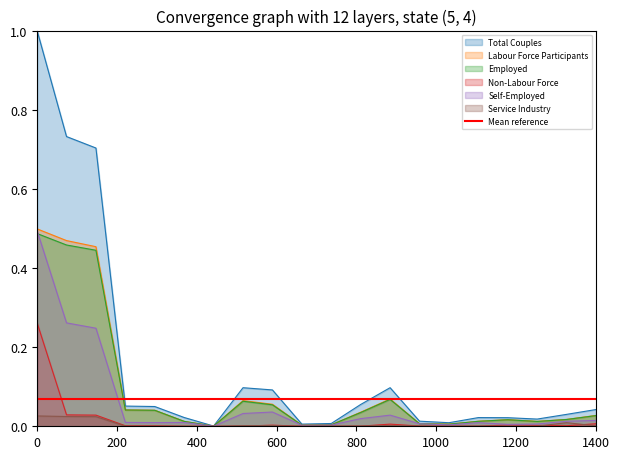

Rank the series by their maximum value, from lowest to highest.

Service Industry, Non-Labour Force, Employed, Self-Employed, Labour Force Participants, Total Couples